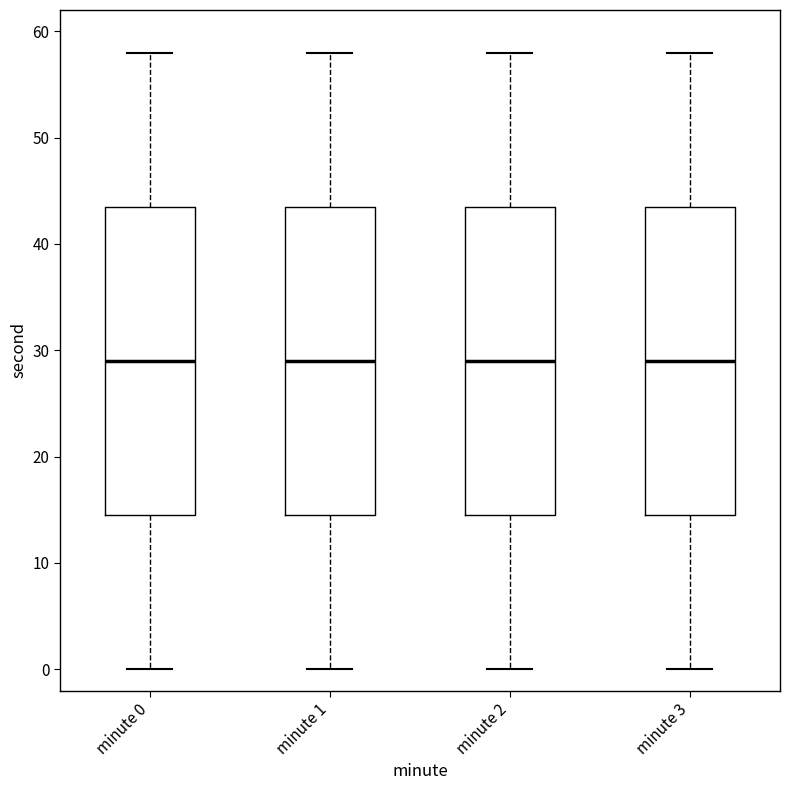

Reading left to right, read every box against the y-axis: the position of its median line, the range the box covers, and the ends of its whiskers. The values are not printed on the chart, so give them approximately, as read against the axis.

minute 0: median 29, box 15 to 44, whiskers 0 to 58
minute 1: median 29, box 15 to 44, whiskers 0 to 58
minute 2: median 29, box 15 to 44, whiskers 0 to 58
minute 3: median 29, box 15 to 44, whiskers 0 to 58